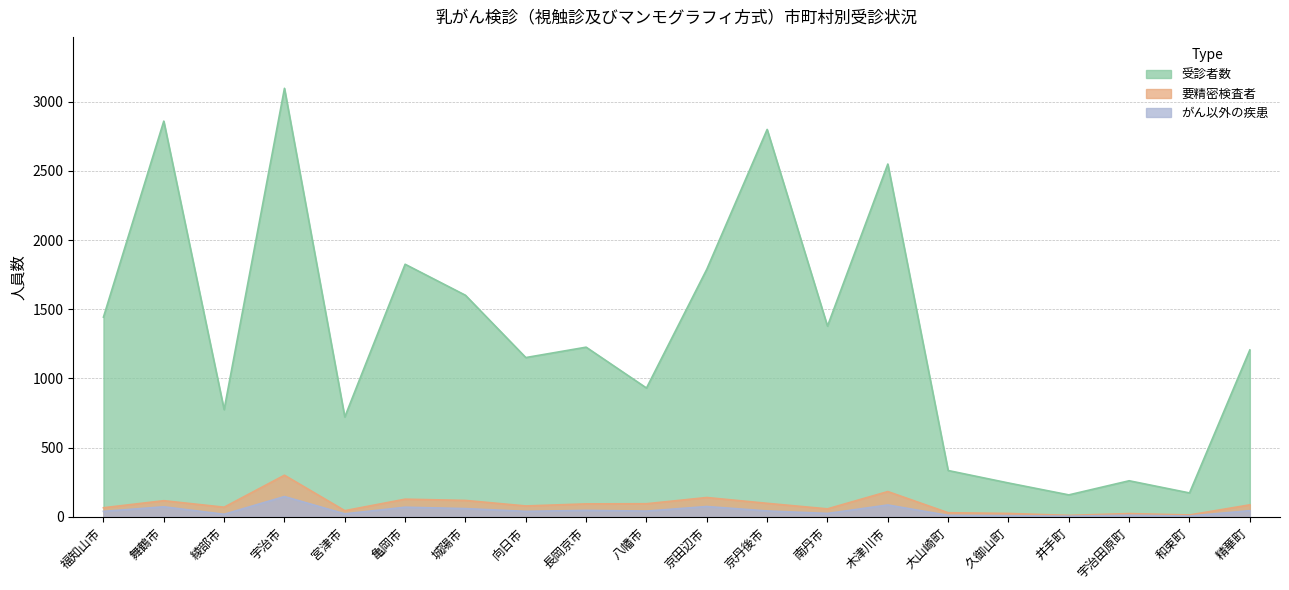

Rank the series at 長岡京市 from lowest to highest value.

がん以外の疾患, 要精密検査者, 受診者数